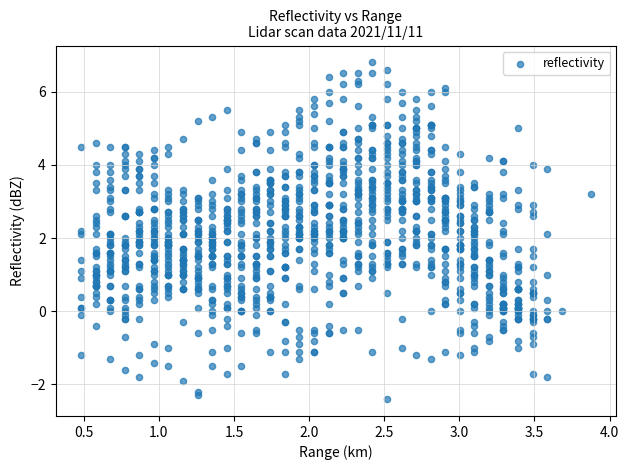

What is the range of Y values (max minus min)?

9.2